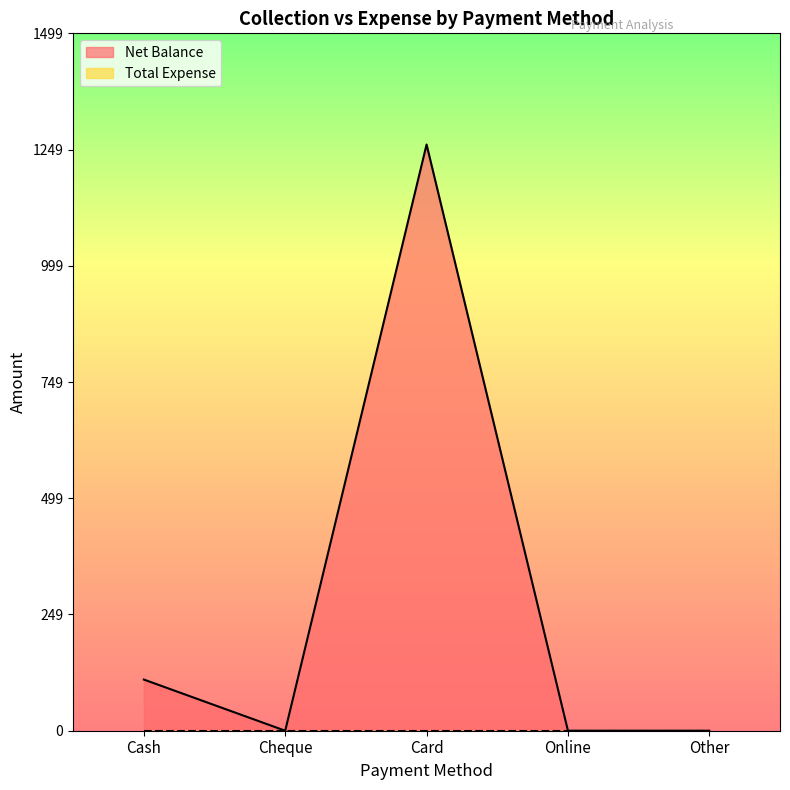

How many points are lower than both their immediate neighbors (excluding endpoints)?

1